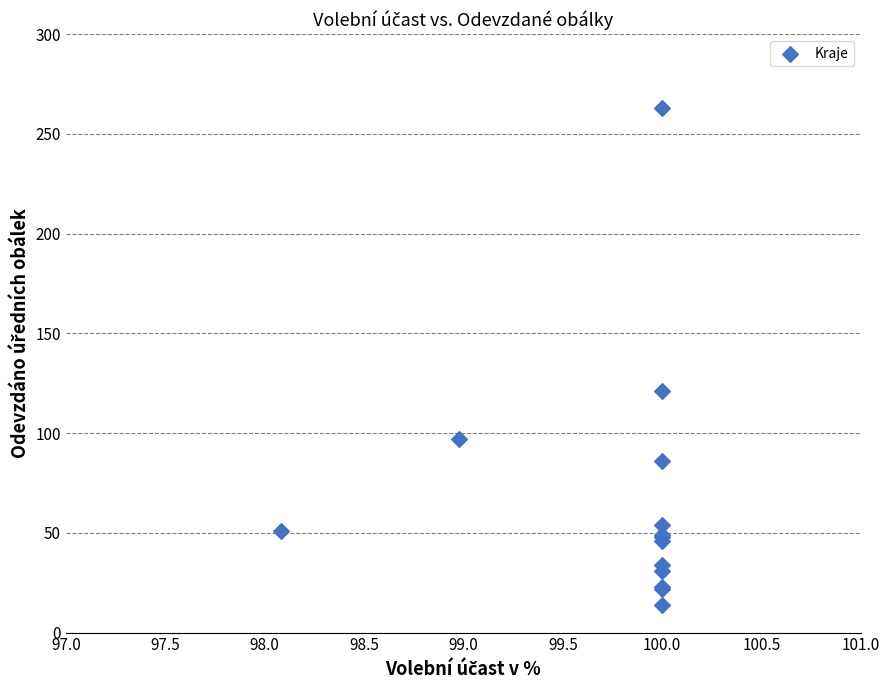

What Y value in the scatter plot is closest to 138?

121